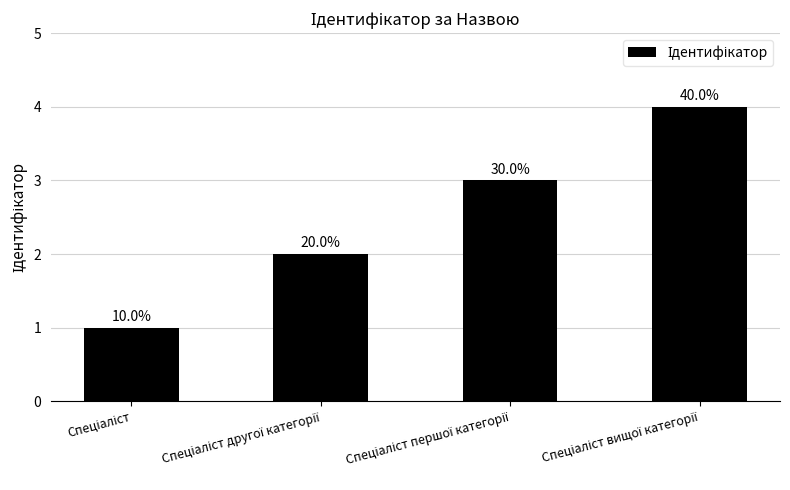

What is the smallest value displayed?

1